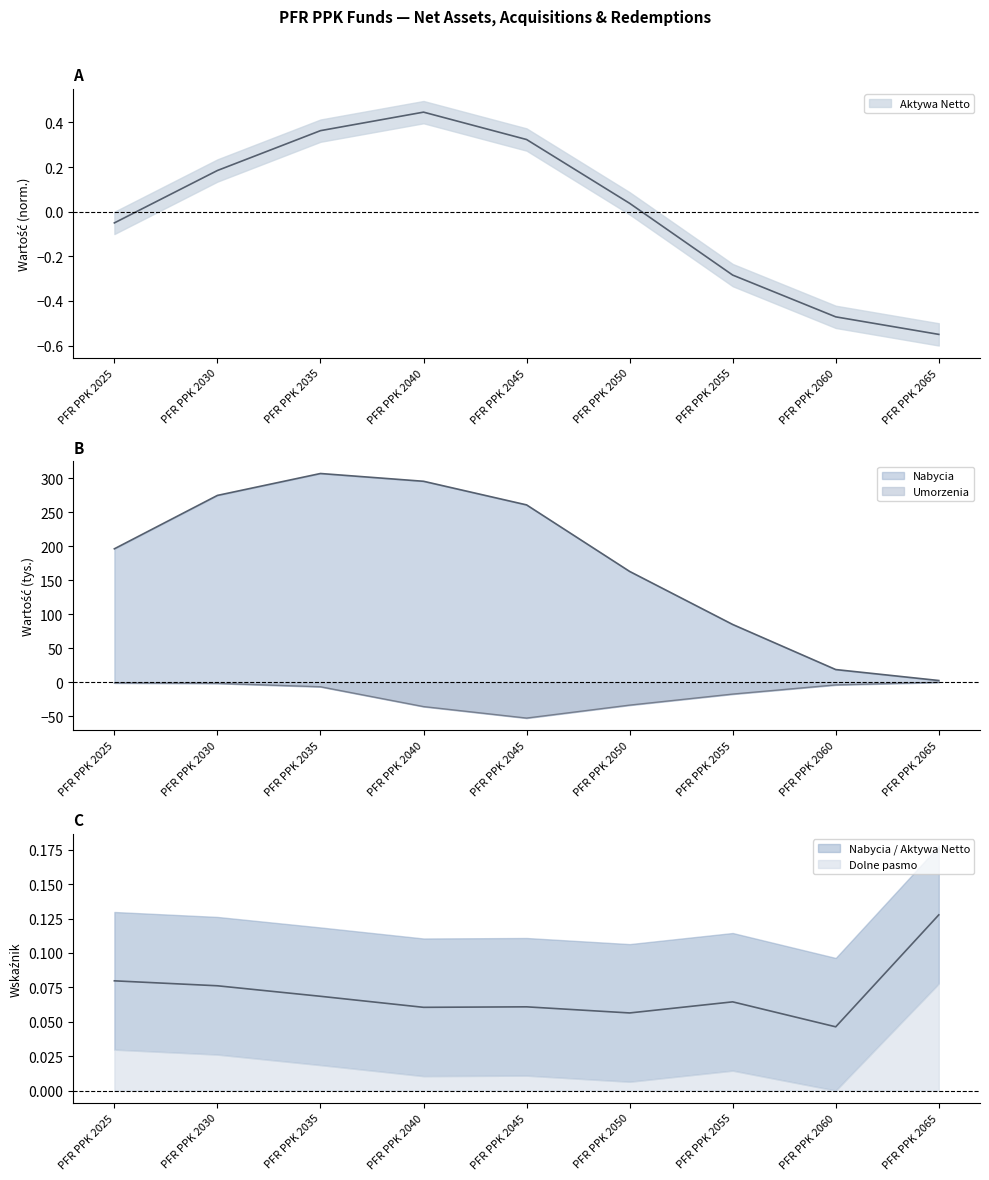

Reading left to right, extract all data points from this chart.

Aktywa Netto: -0.1	0.2	0.4	0.4	0.3	0.0	-0.3	-0.5	-0.5
Nabycia: 196.3	274.8	307.0	295.5	260.8	163.0	85.0	18.7	2.7
Umorzenia: -0.9	-1.6	-6.5	-35.7	-52.6	-33.5	-17.3	-3.8	-0.0